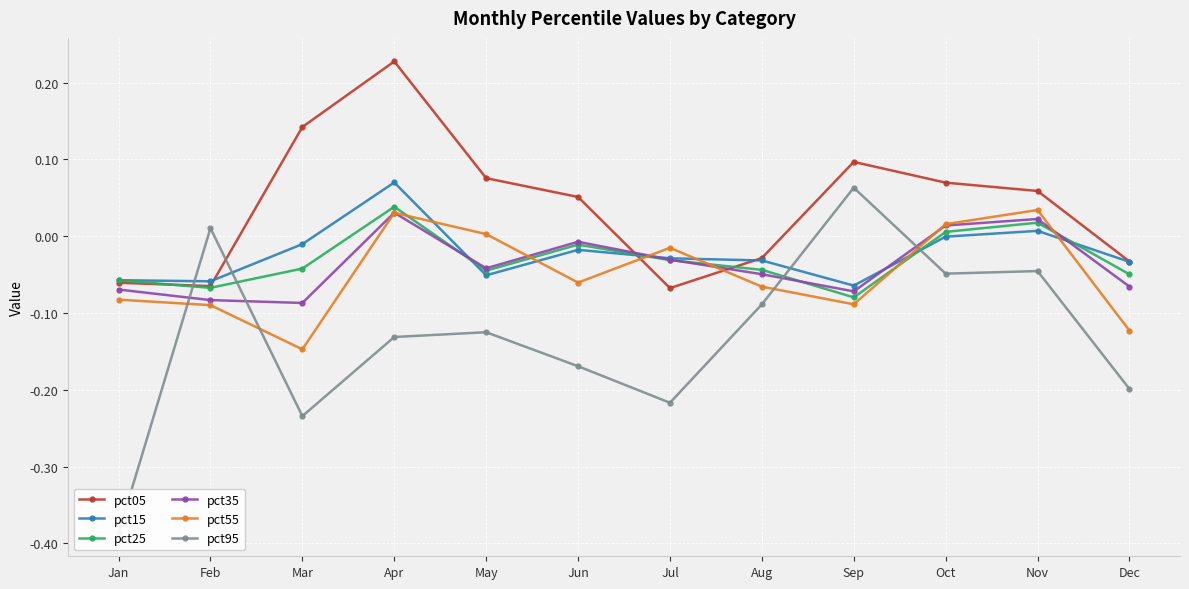

Where is pct25 nearest to the value 0?

Oct